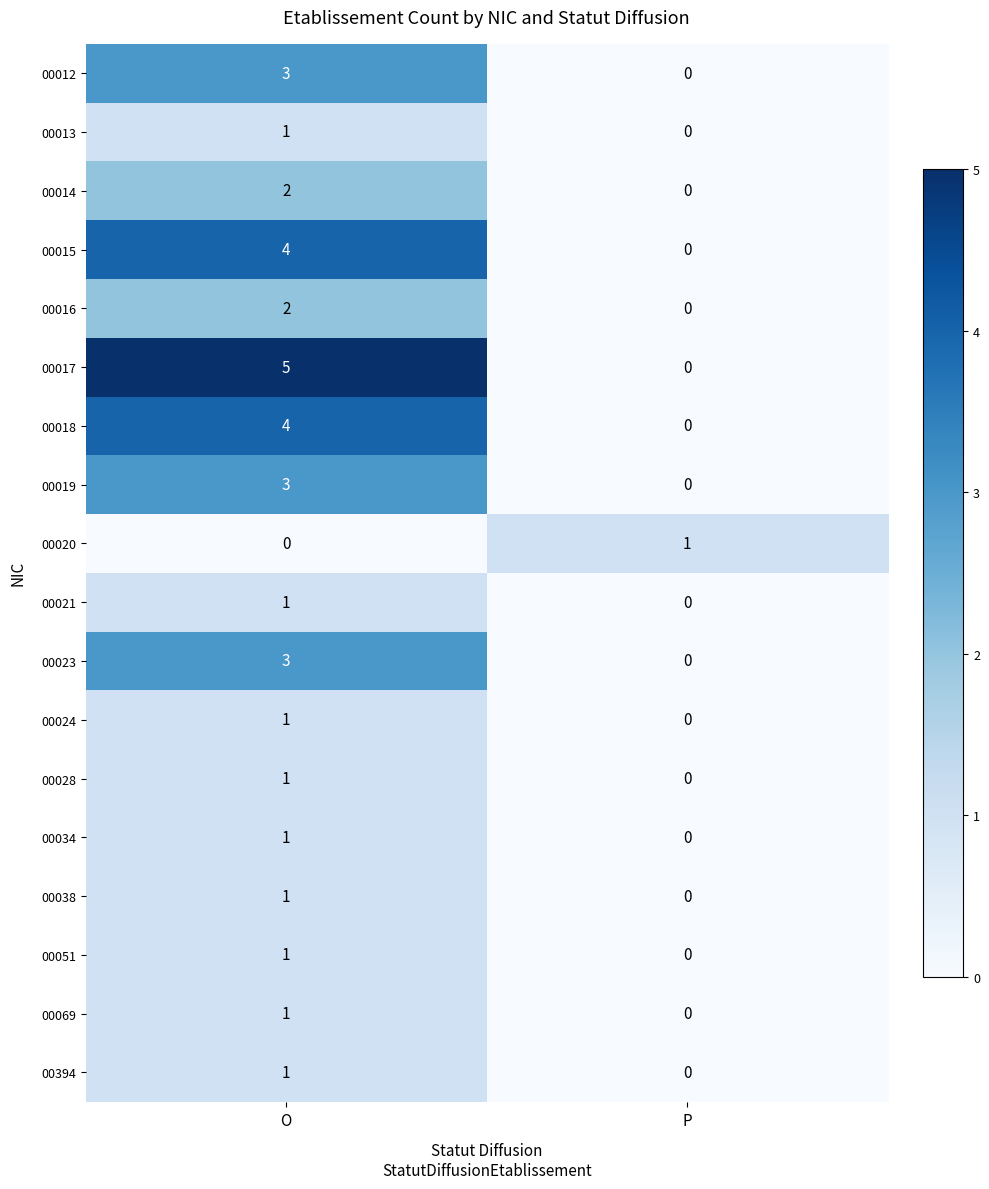

Where is 00024 nearest to the value 0?

P